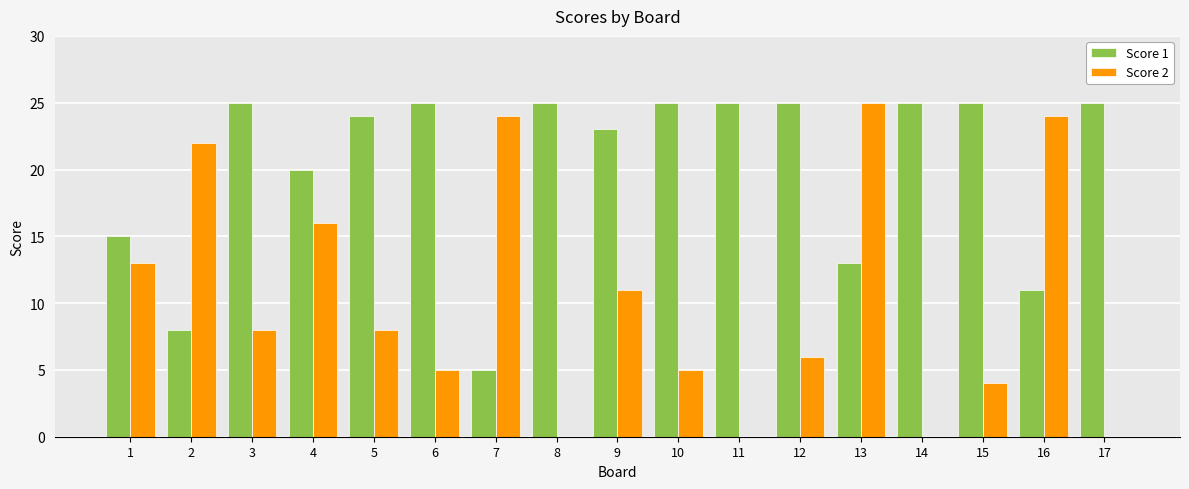

Which series changed the most between 1 and 17?

Score 2